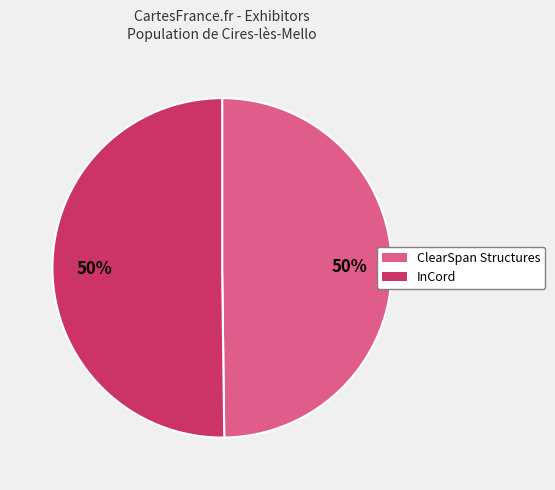

Do InCord and ClearSpan Structures together represent more than half of the pie?

Yes